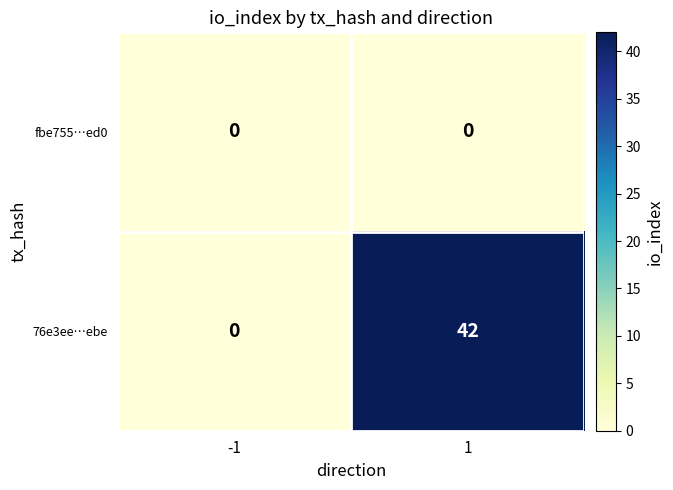

Count the number of categories in the chart.

2